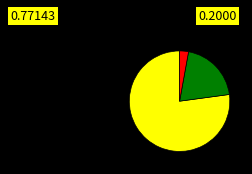

Does any single category account for the majority?

Yes